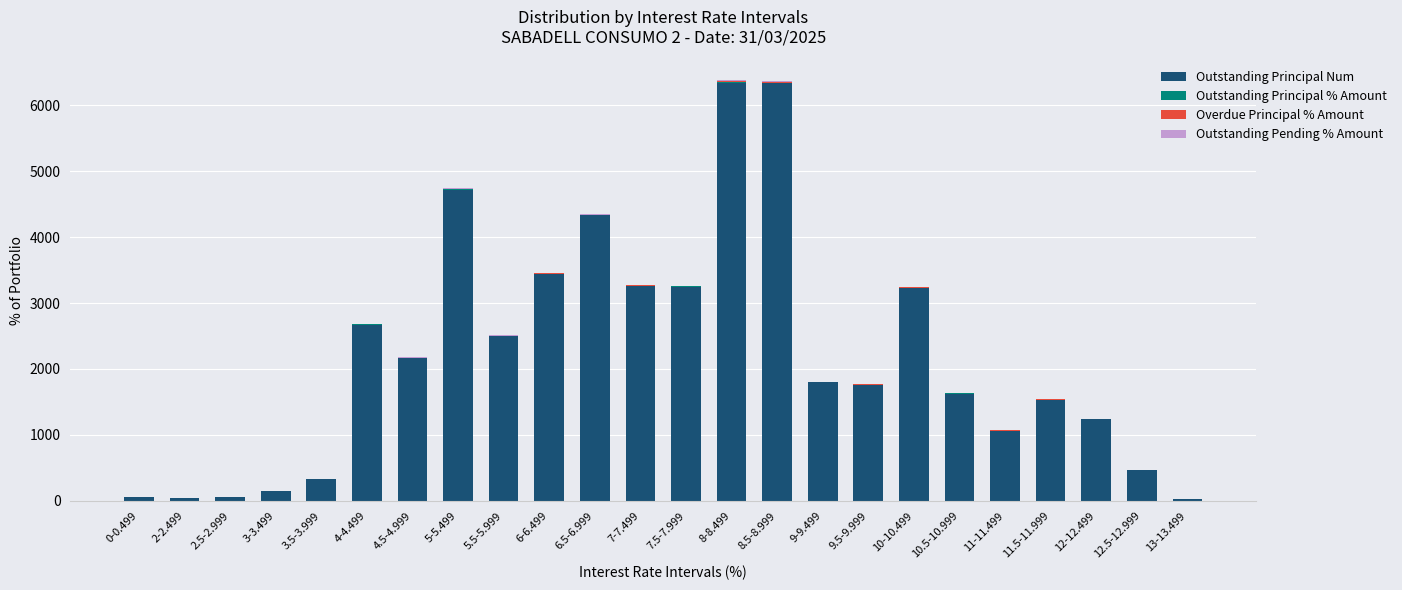

What is the highest value of the Outstanding Principal Num series?

6344.0